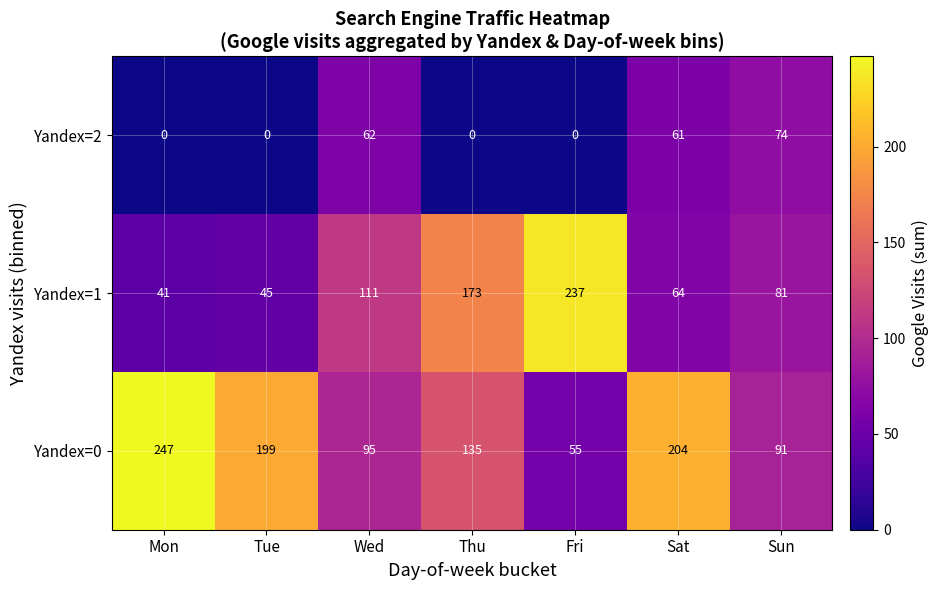

At which label does Yandex=1 reach its peak?

Fri